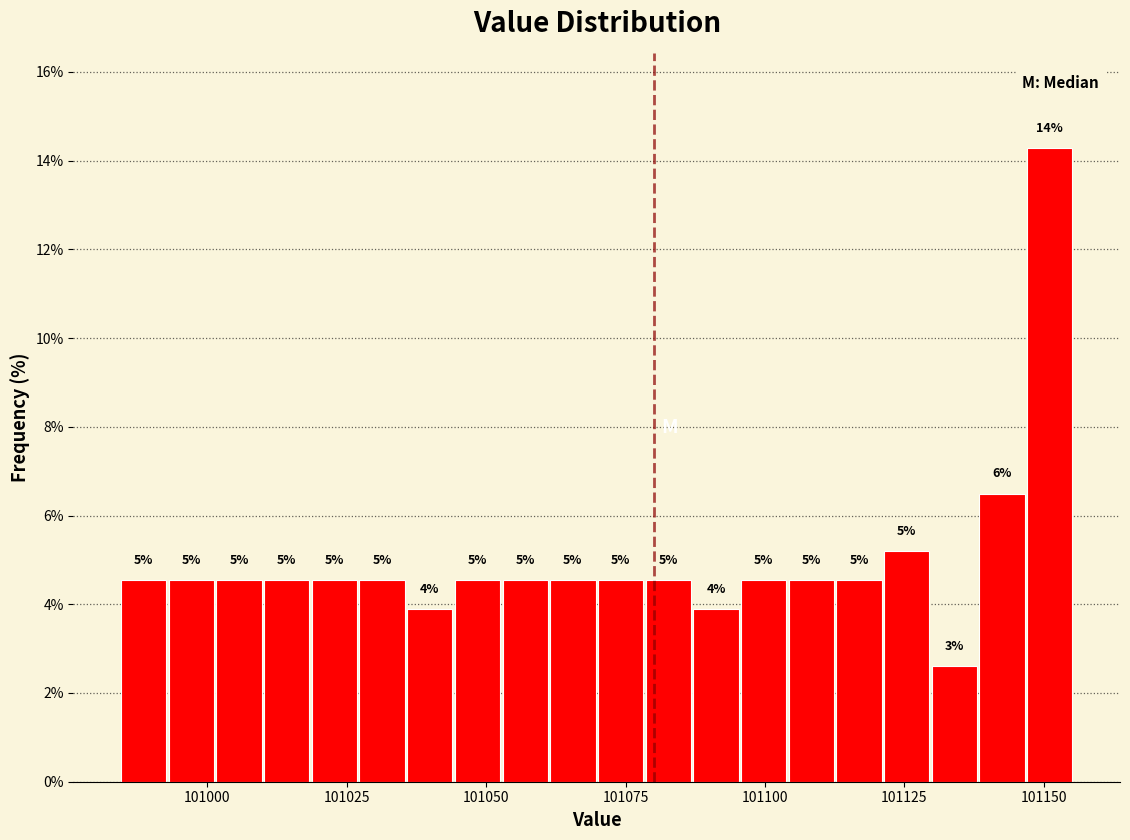

Read against the x-axis, roughly where is the centre of the tallest bar?

101150